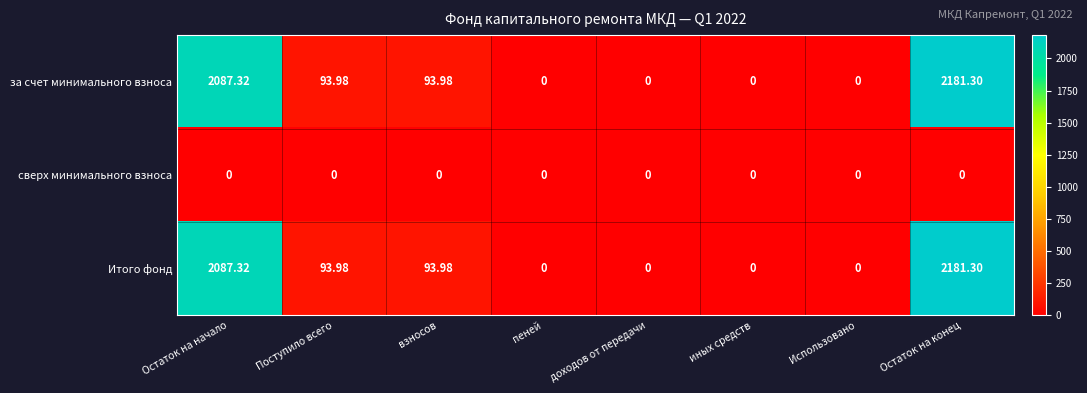

At which category is the sum across all series the highest?

Остаток на конец